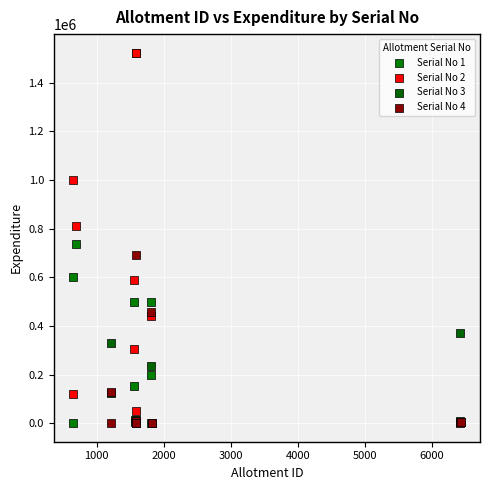

Which series has the largest Y range (max minus min)?

Serial No 2